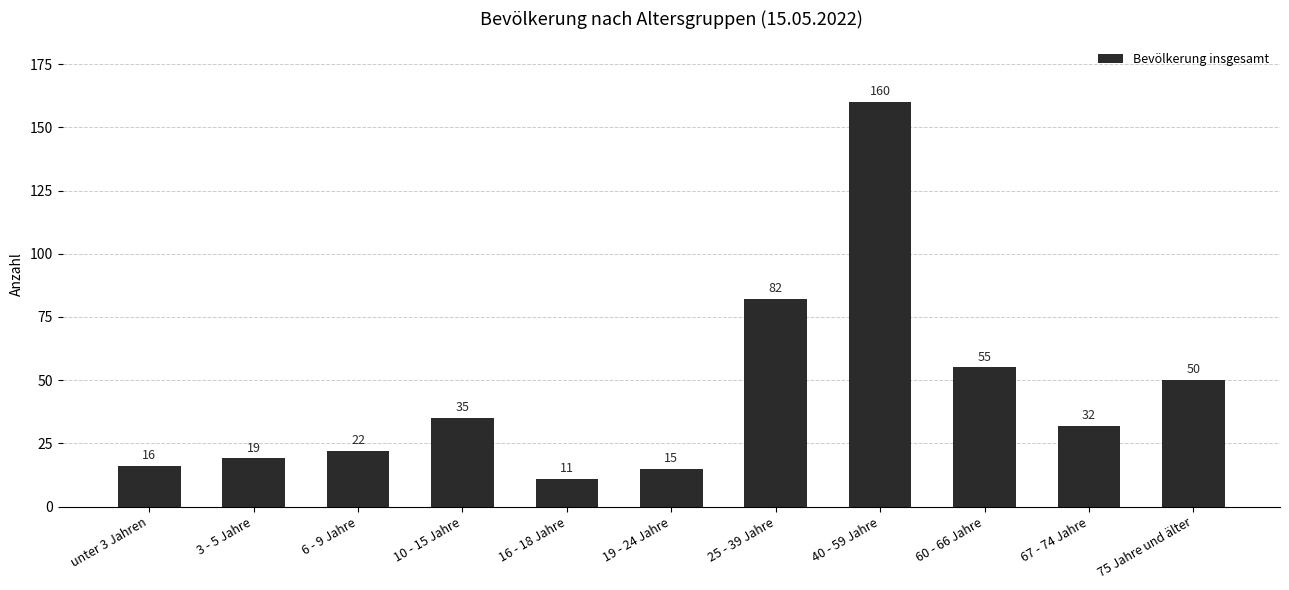

Which has a higher value, 10 - 15 Jahre or 3 - 5 Jahre?

10 - 15 Jahre